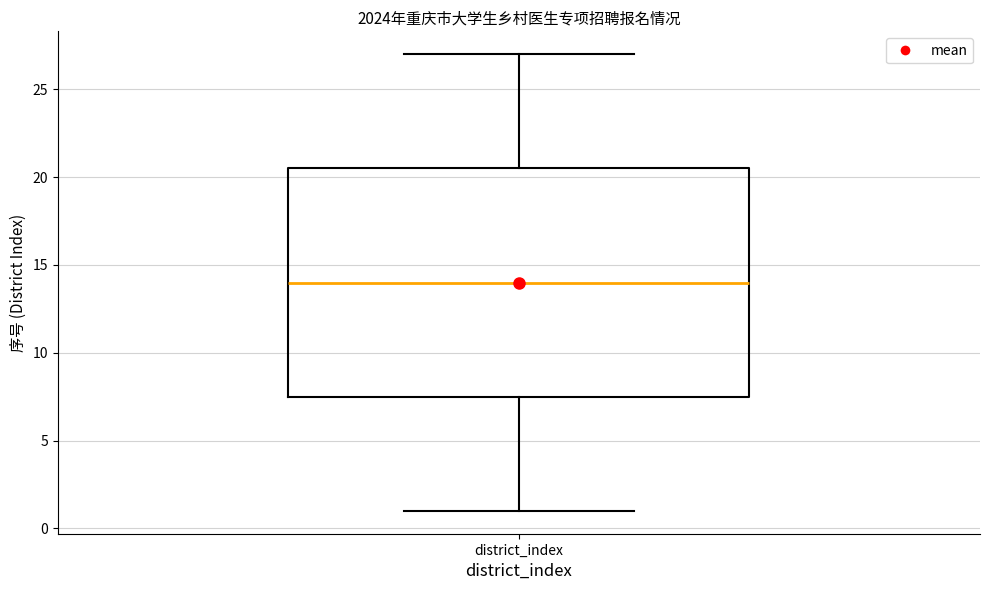

Where does the median line of the box for district_index sit on the y-axis? The values are not printed on the chart, so give them approximately, as read against the axis.

14.0